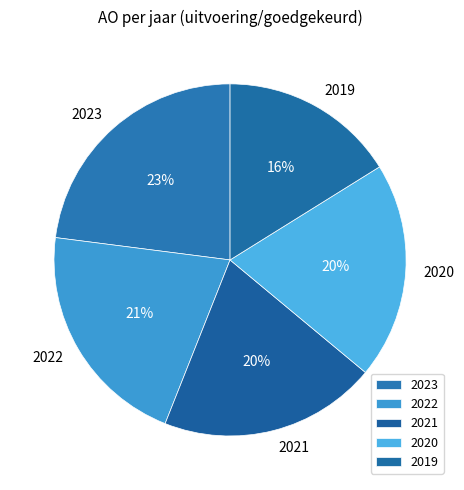

Is 2020 the majority of the pie?

No